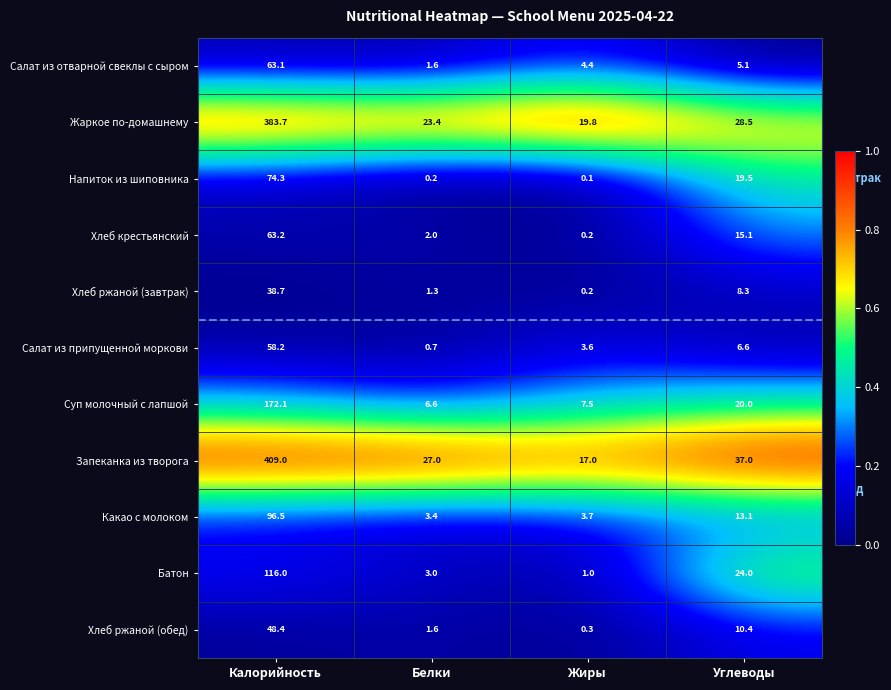

Between Калорийность and Жиры, which series saw the biggest shift?

Запеканка из творога